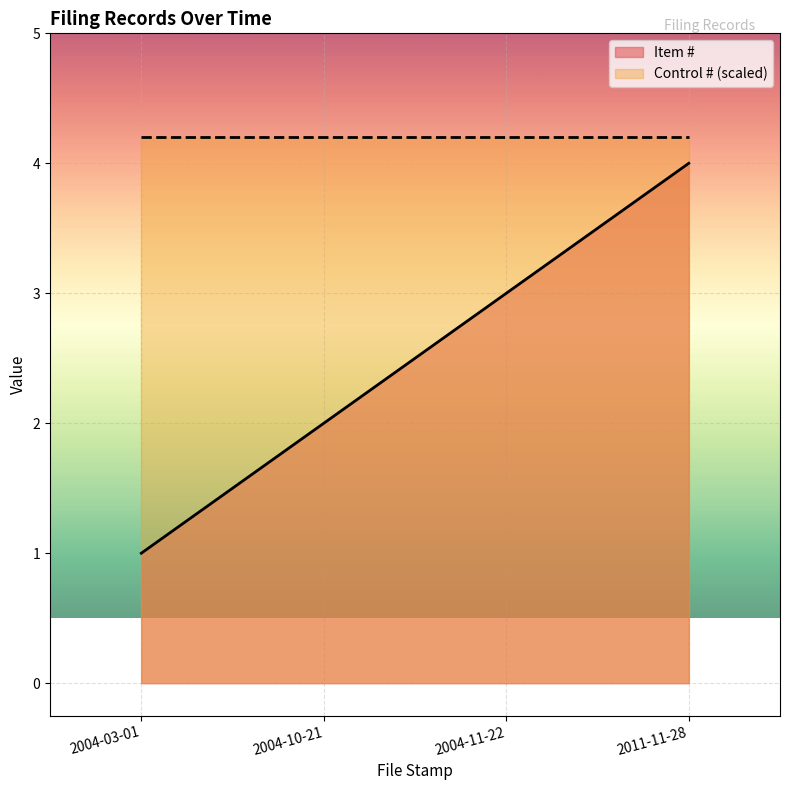

Approximately how many times larger is the value at 2004-10-21 compared to 2004-11-22?

0.7